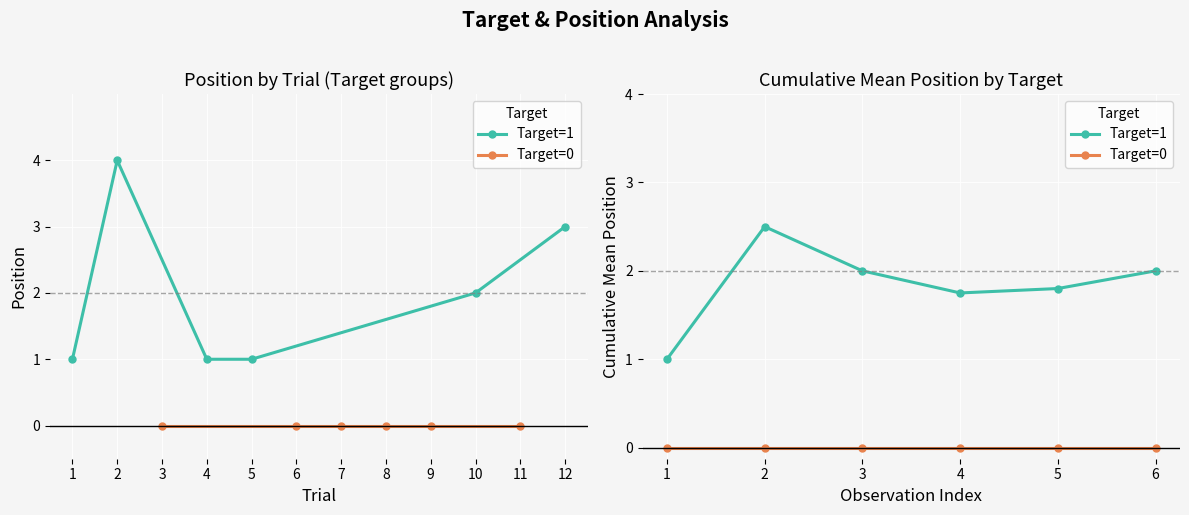

Between 3 and 2, which is larger?

2